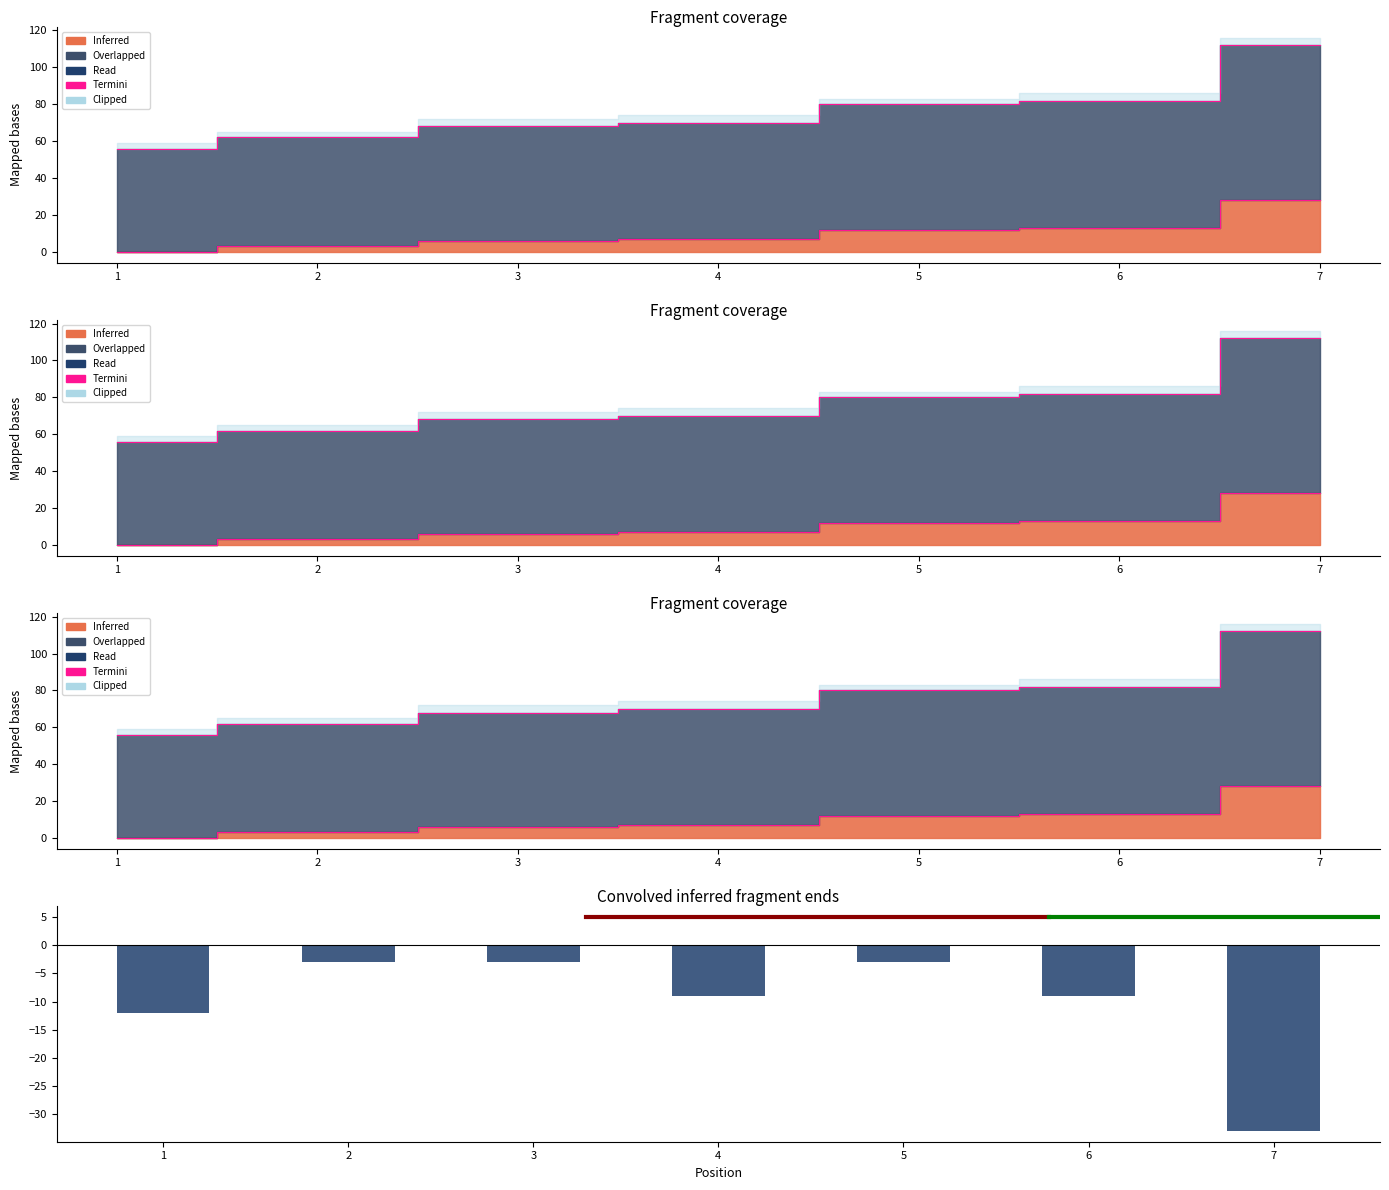

What is the minimum value shown in the chart?

-33